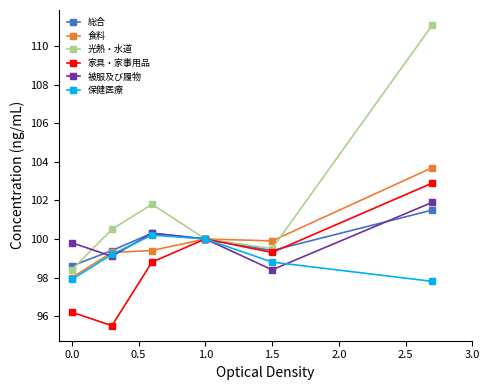

What is the minimum value shown in the chart?

95.5